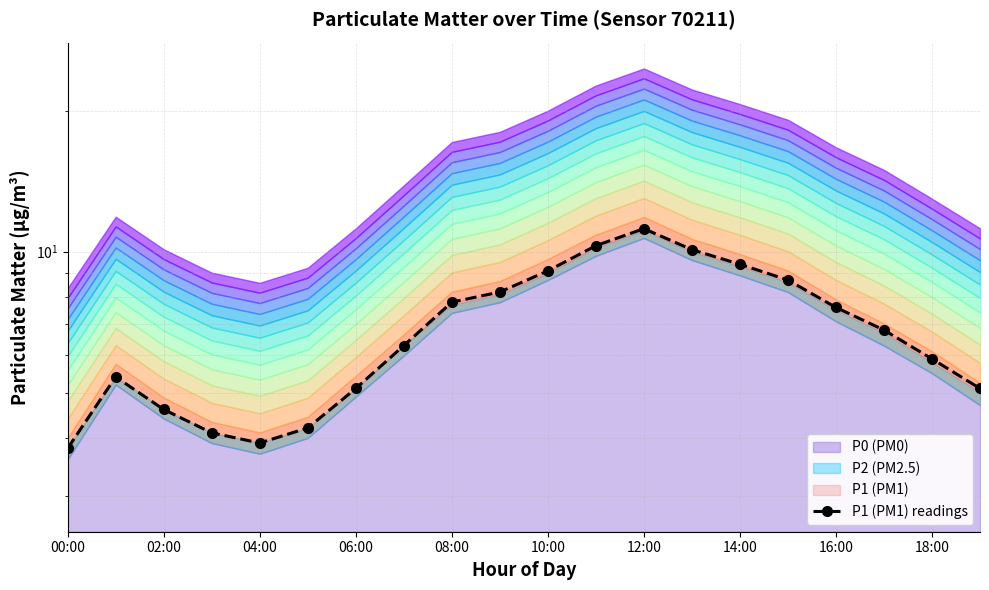

What position from the left is 18:00?

10